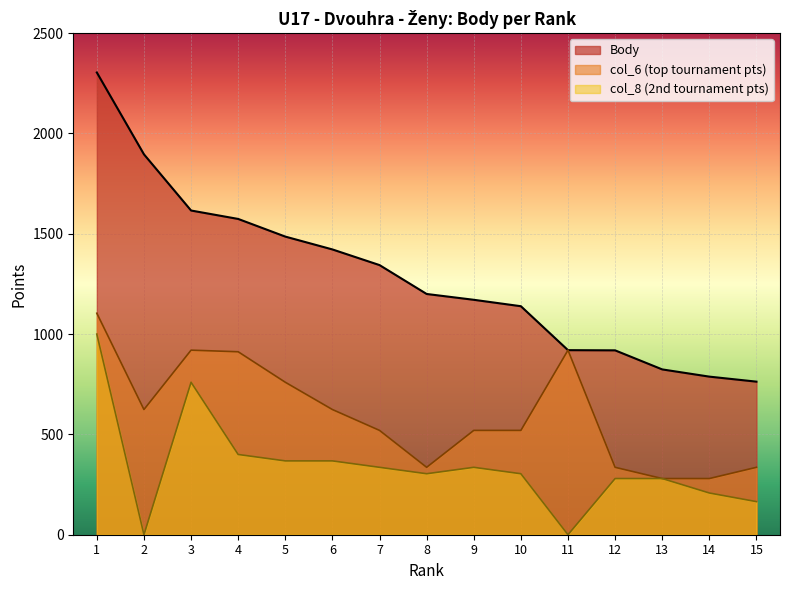

At which category is the sum across all series the highest?

1